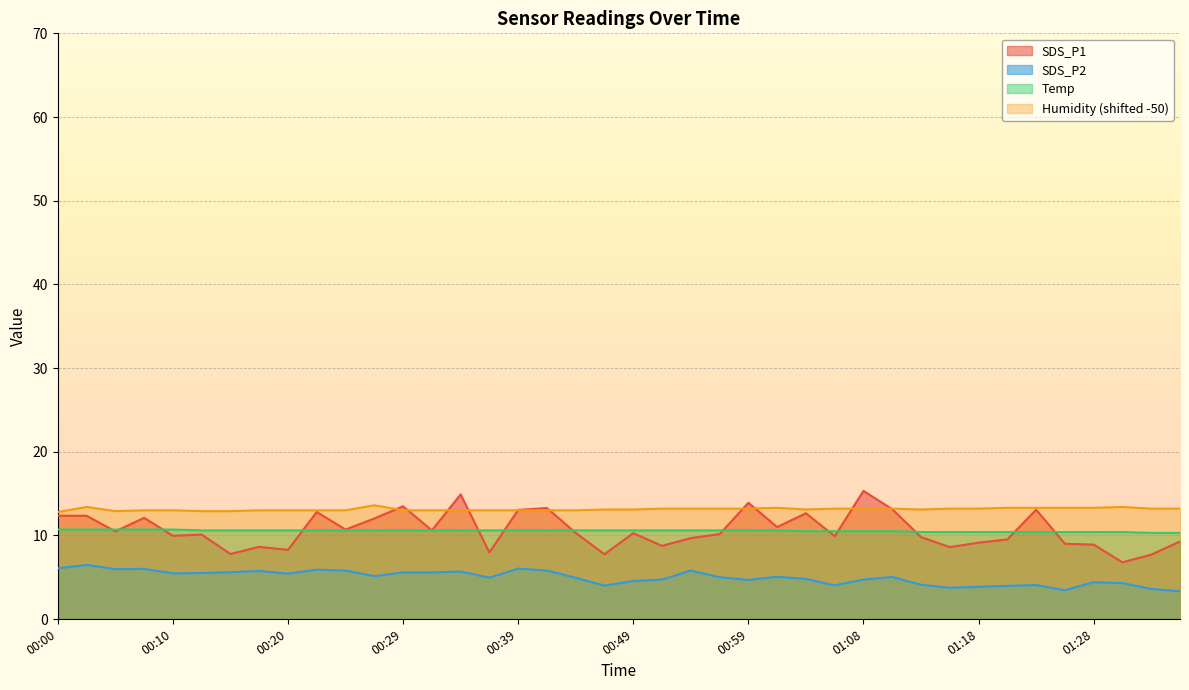

How many data points in SDS_P2 are above 5?

20